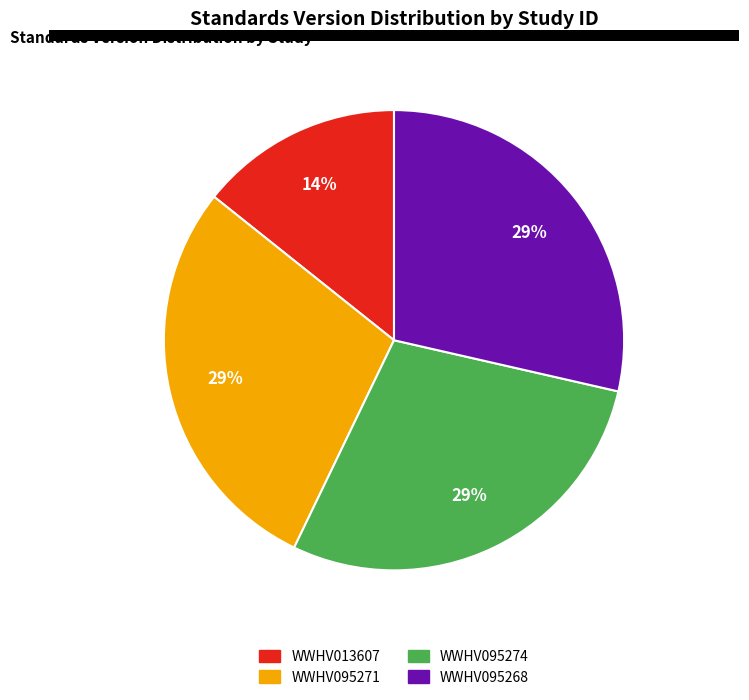

To the nearest percent, what is the average slice percentage?

25%